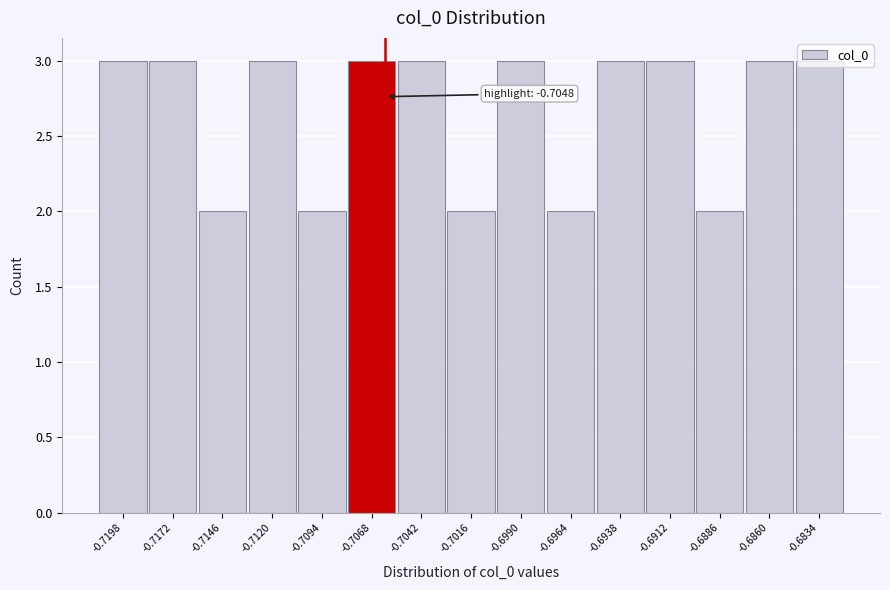

What is the maximum value shown in the chart?

3